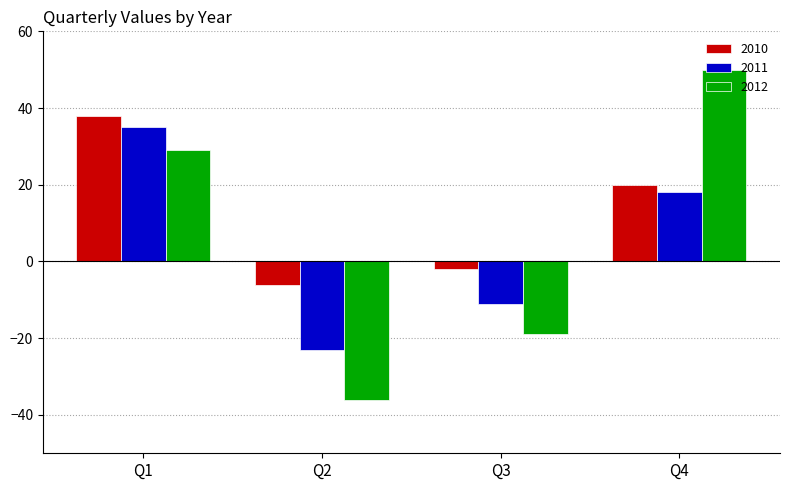

What are all the series names shown in the legend?

2010, 2011, 2012